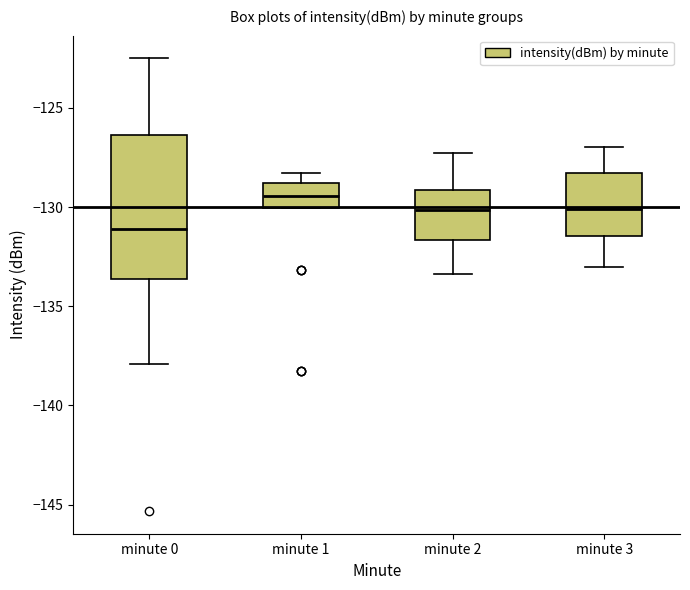

Which box's median line is the highest?

minute 1